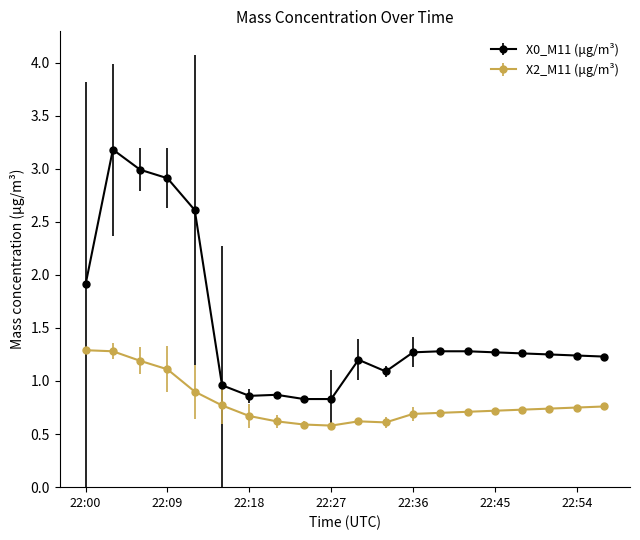

Count the X2_M11 (μg/m³) values in the range 0 to 1.

16